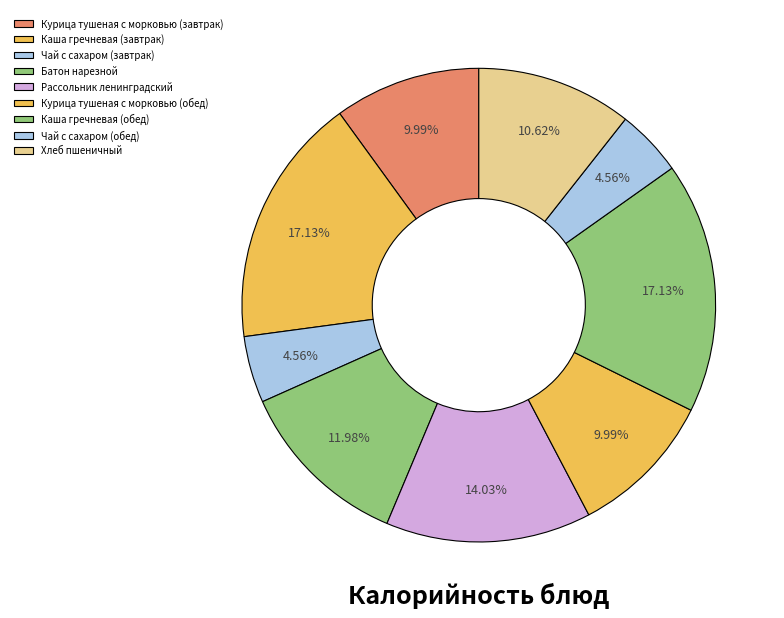

To the nearest percent, what is the difference between the largest and smallest slice percentages?

13%